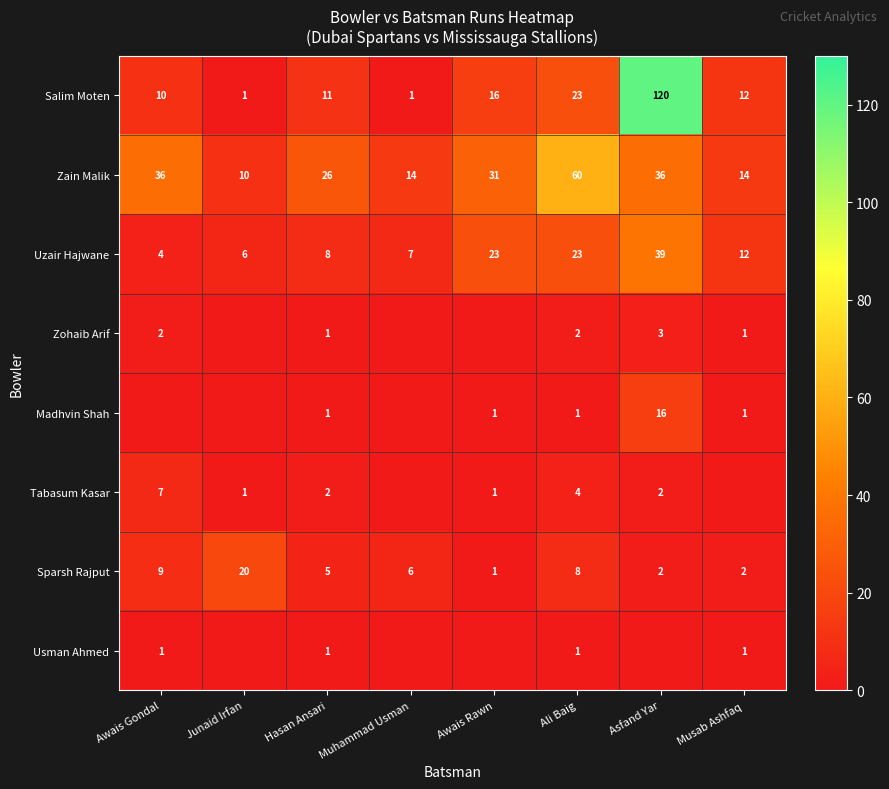

What is the sum of the Uzair Hajwane values at Junaid Irfan and Asfand Yar?

45